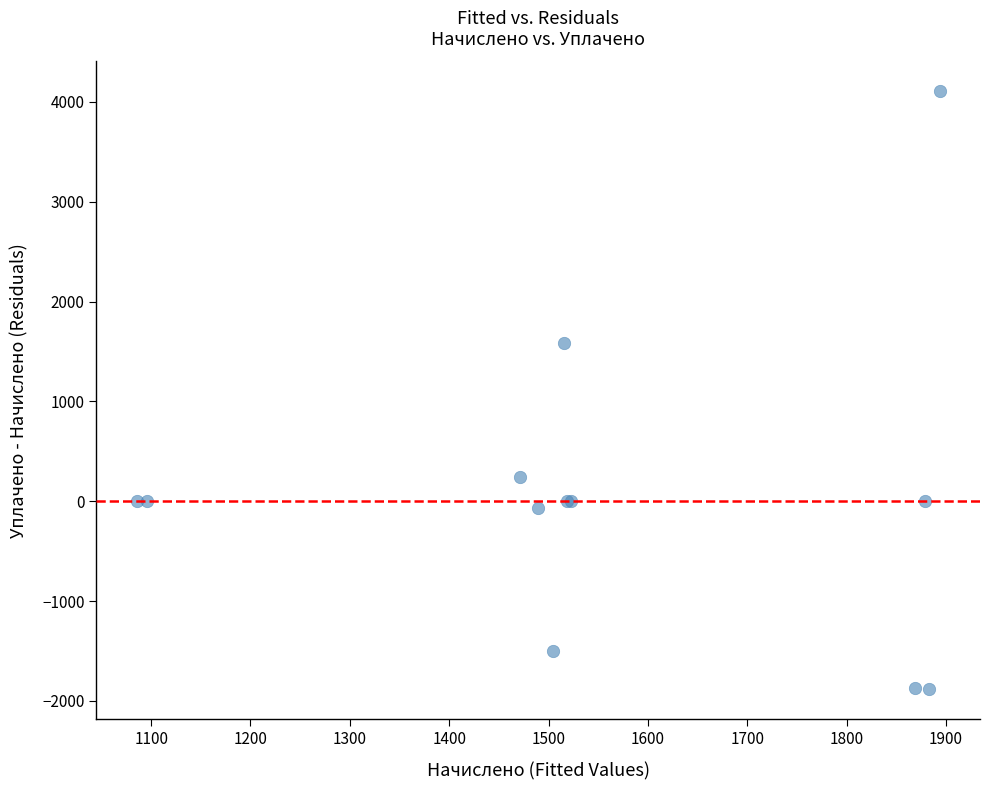

What Y value in the scatter plot is closest to 1111?

1585.3